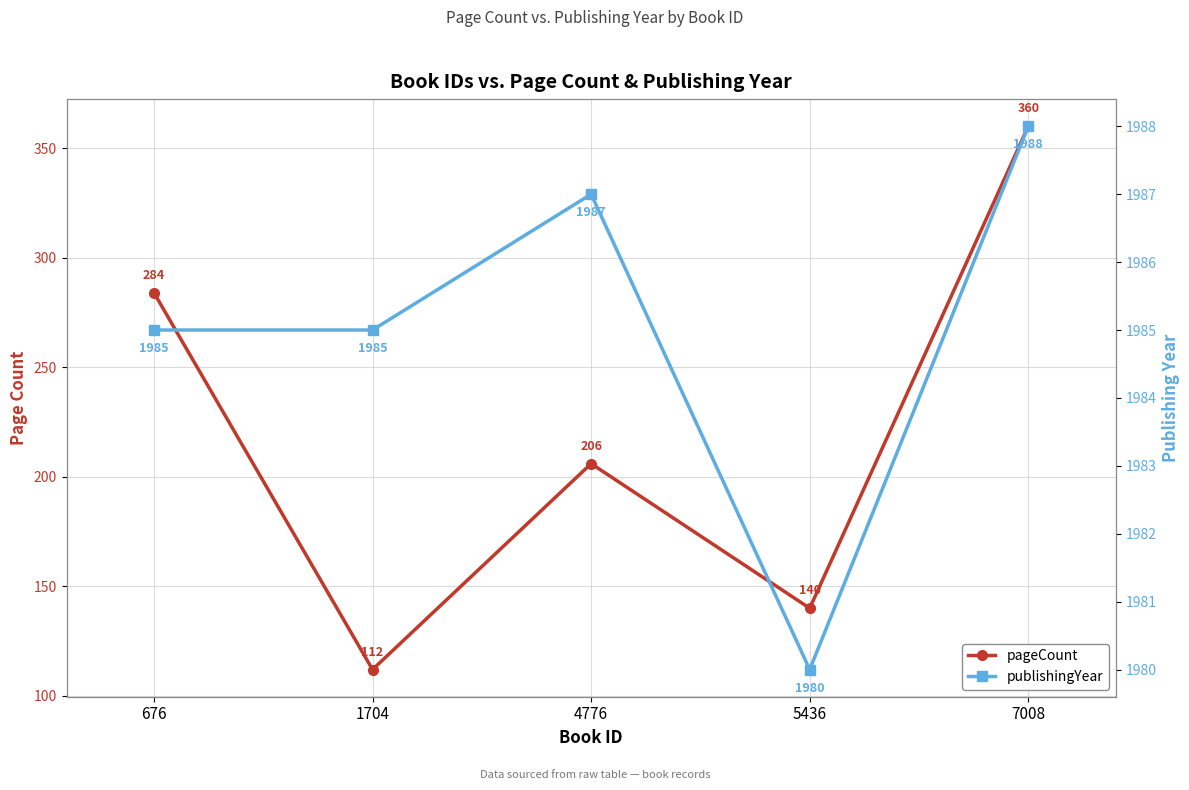

How many interior local valleys does the pageCount series have?

2